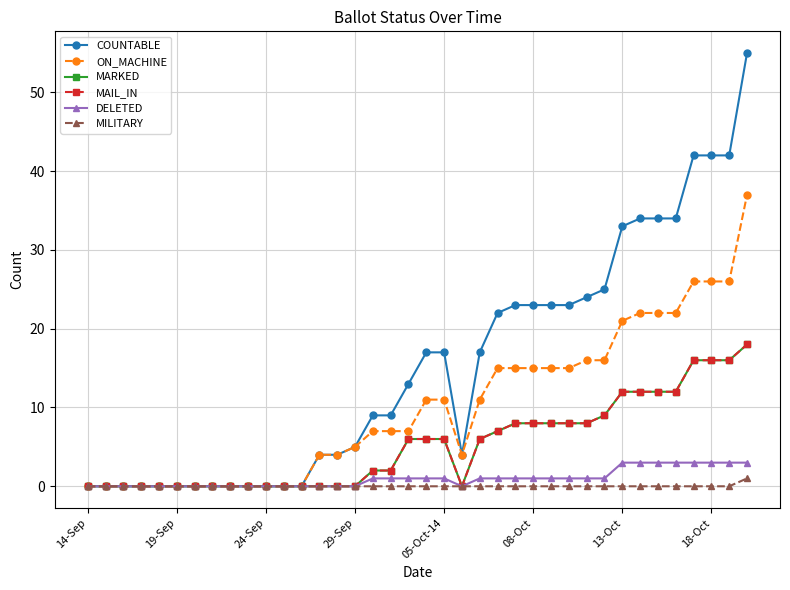

Is this an area chart (filled region under the line)?

No